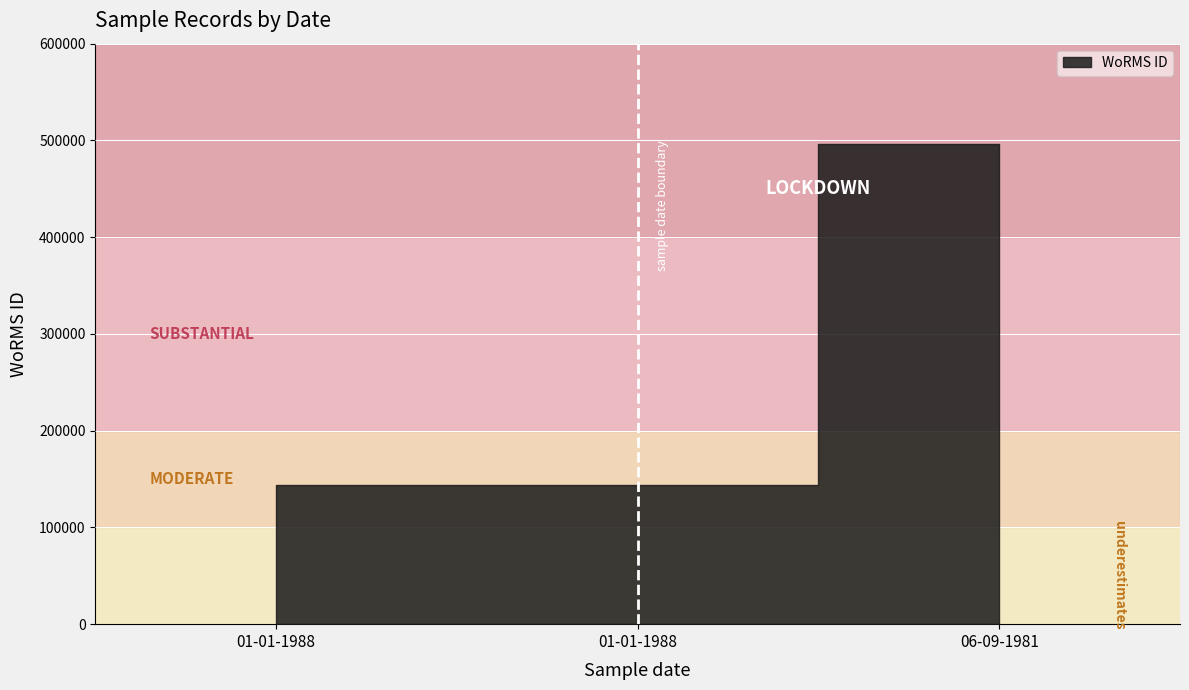

At which category does the chart reach its minimum across all series?

01-01-1988